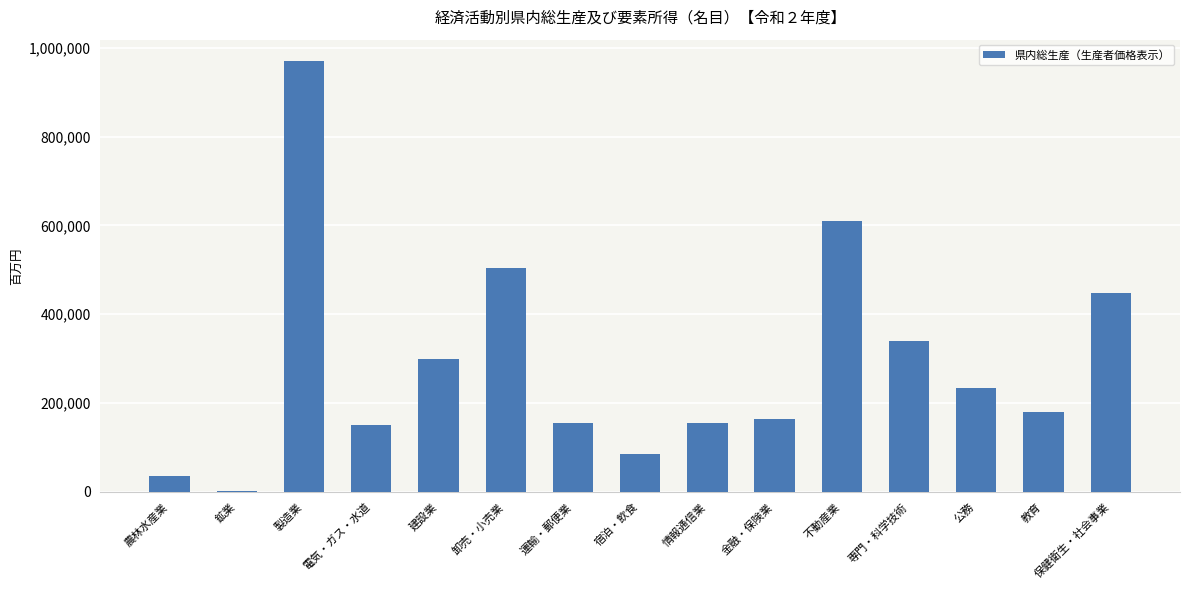

Where does the data first go above 180412?

製造業